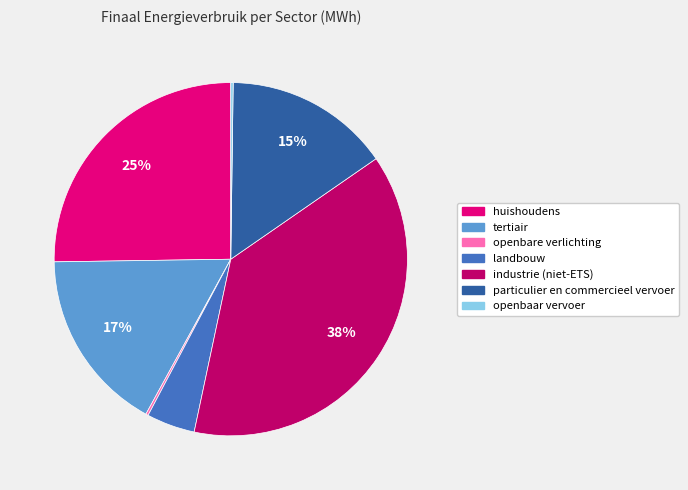

Does huishoudens represent more than half of the total?

No